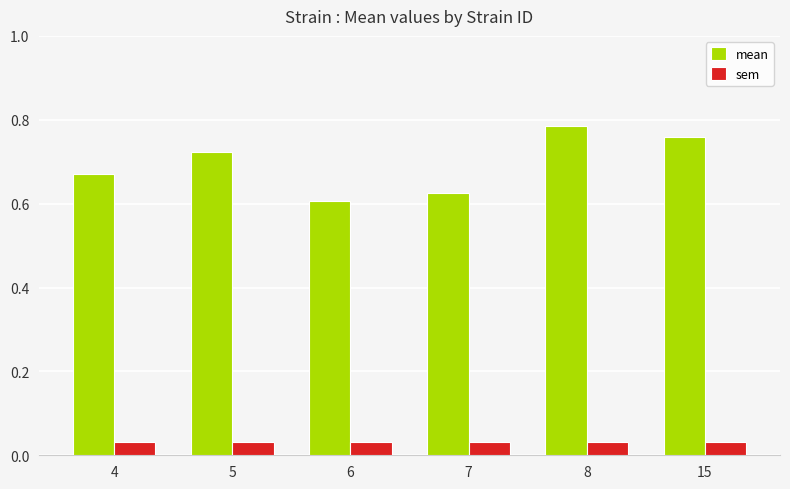

Rank the categories by mean value from highest to lowest.

8, 15, 5, 4, 7, 6